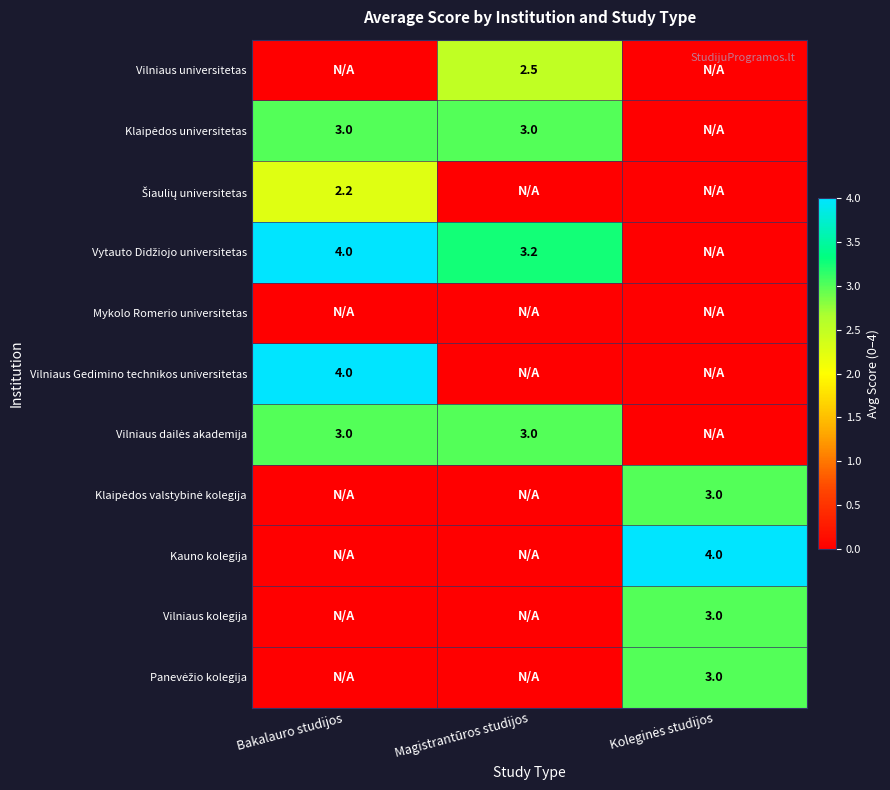

The value of Vytauto Didžiojo universitetas at Magistrantūros studijos is 4.6. True or false?

False